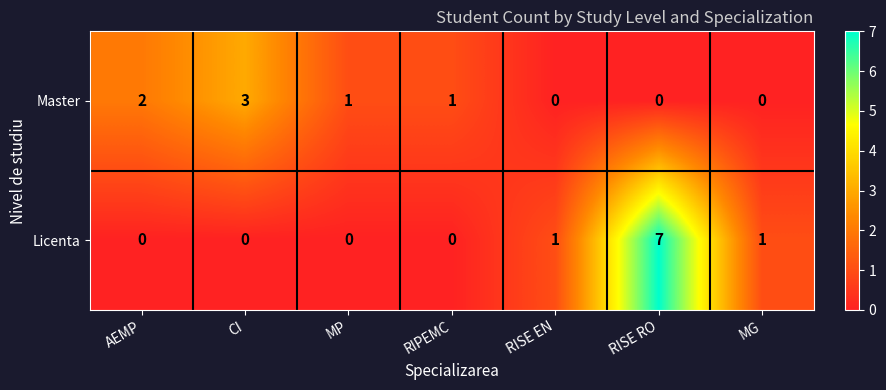

What is the greatest value displayed?

7